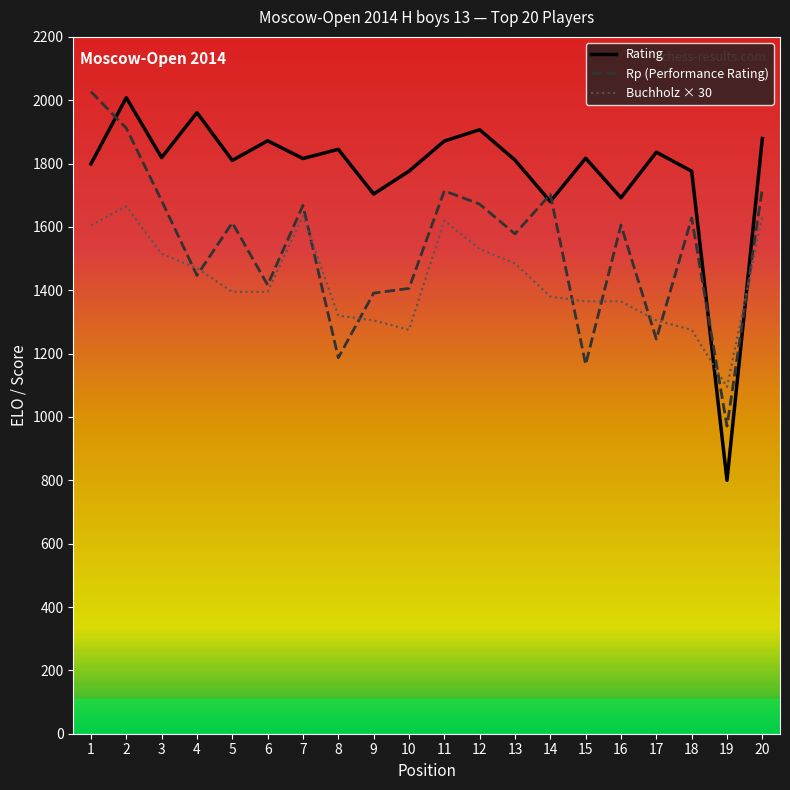

Rank the series by their maximum value, from lowest to highest.

Buchholz × 30, Rating, Rp (Performance Rating)